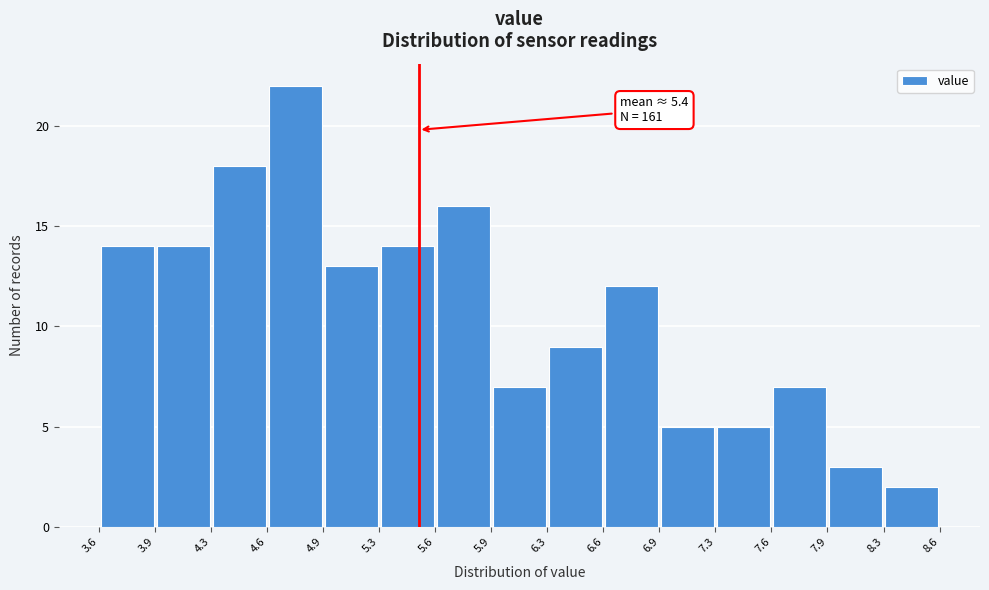

Which range on the x-axis has the tallest bar?

4.6 to 4.9